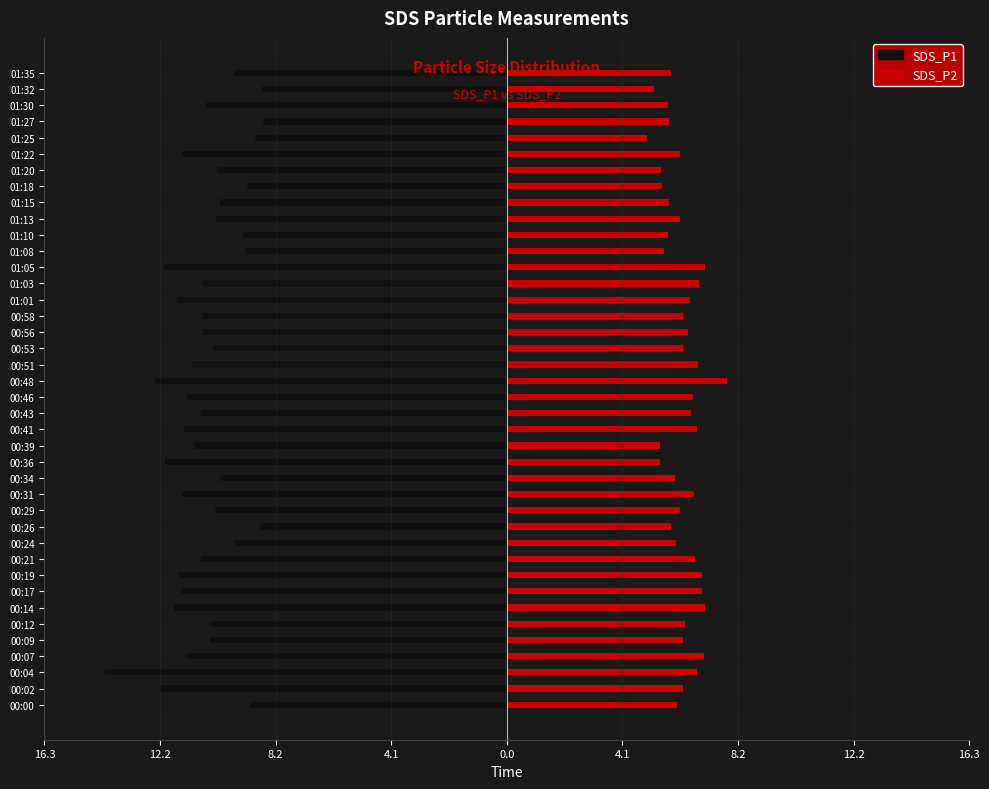

At how many categories does at least one series exceed -9?

40